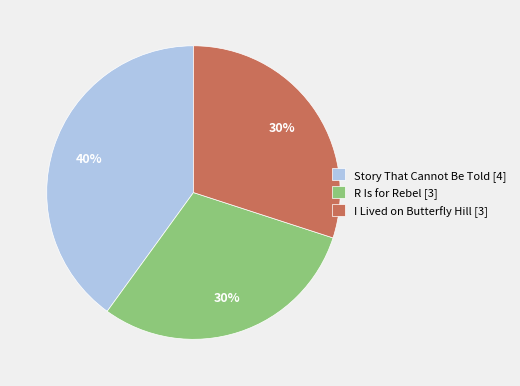

Approximately how many times larger is the value at Story That Cannot Be Told [4] compared to R Is for Rebel [3]?

1.3